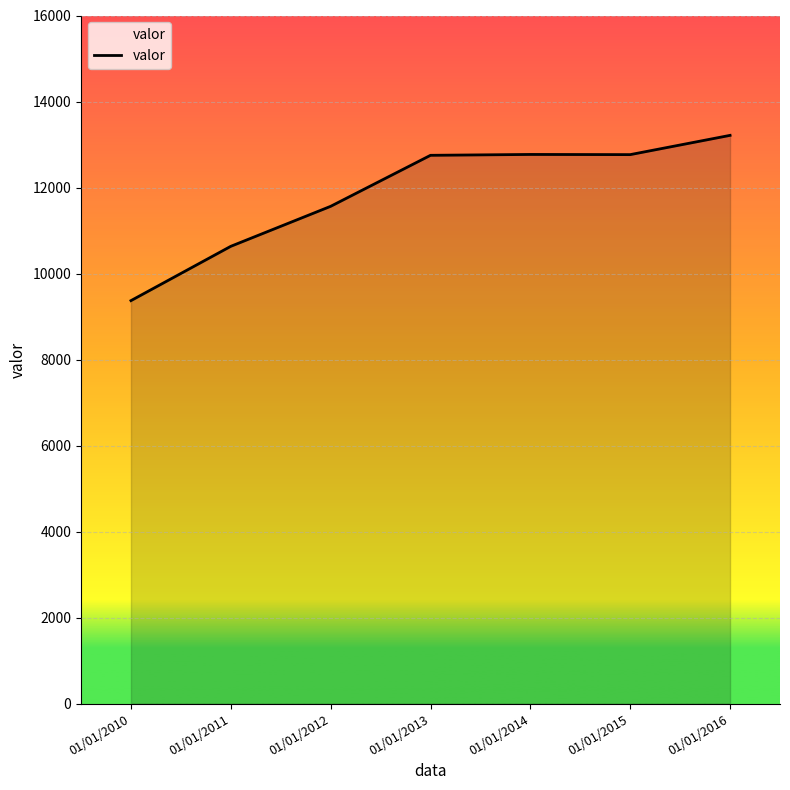

Is it true that the value at 01/01/2015 is 8237?

False